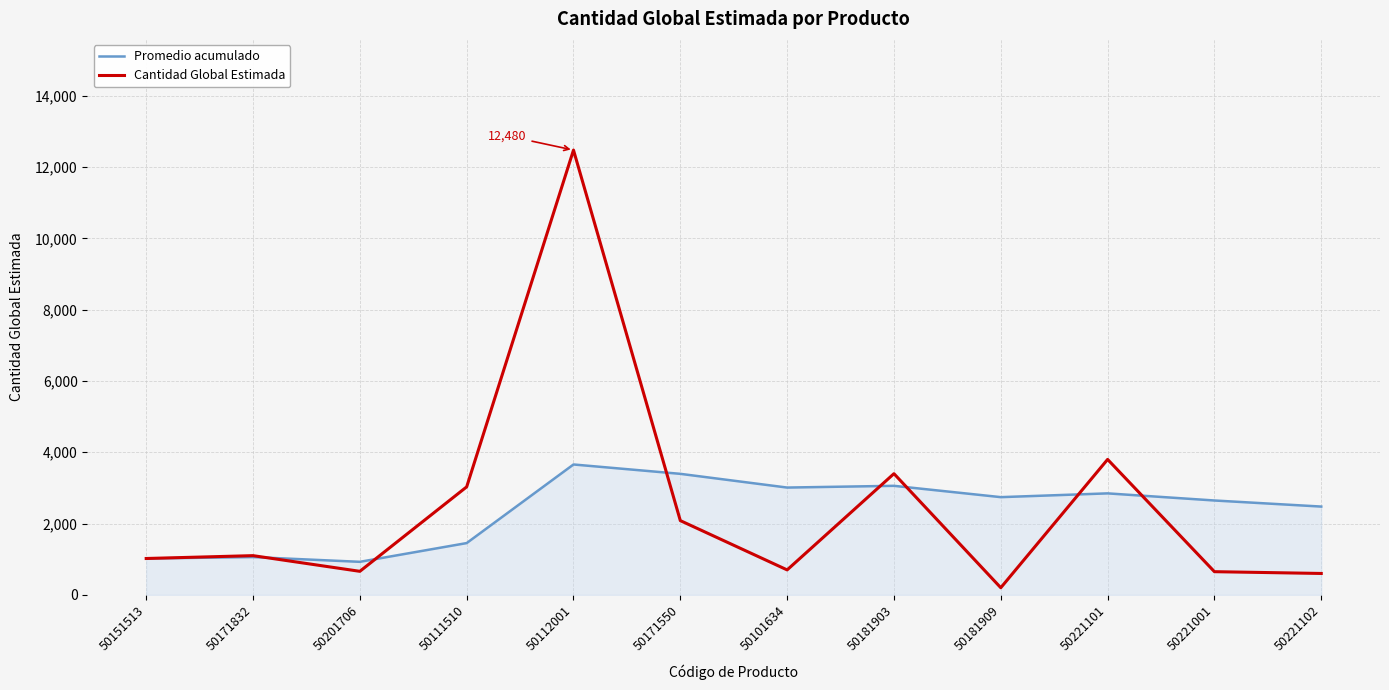

At 50101634, list the series in order from largest to smallest.

Promedio acumulado, Cantidad Global Estimada